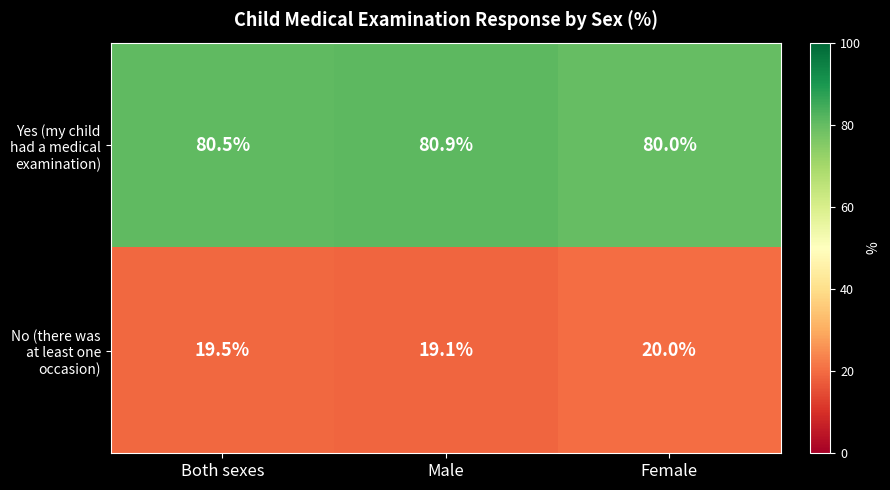

What is the greatest value displayed?

80.9